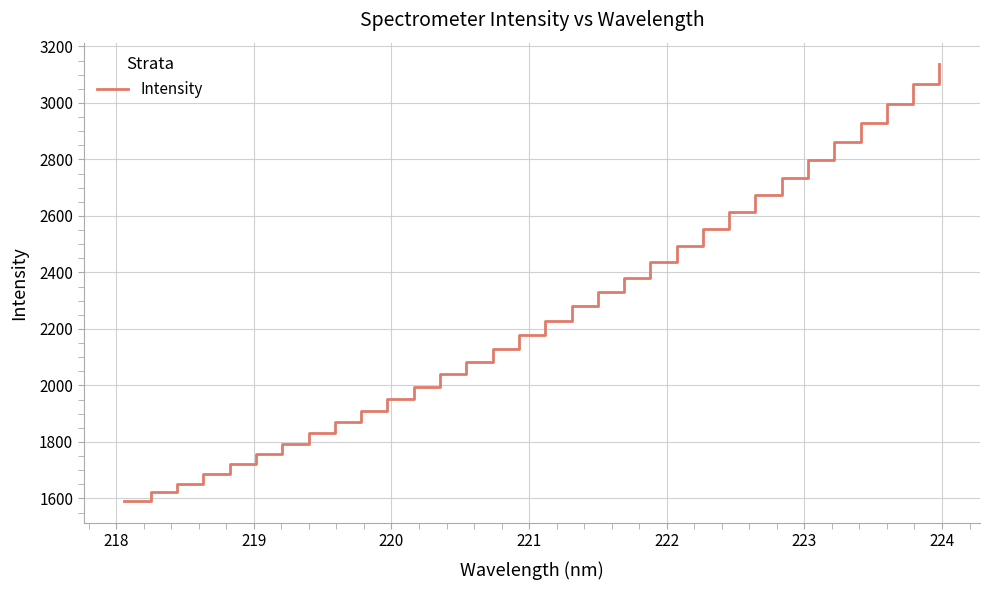

What is the smallest value displayed?

1591.2